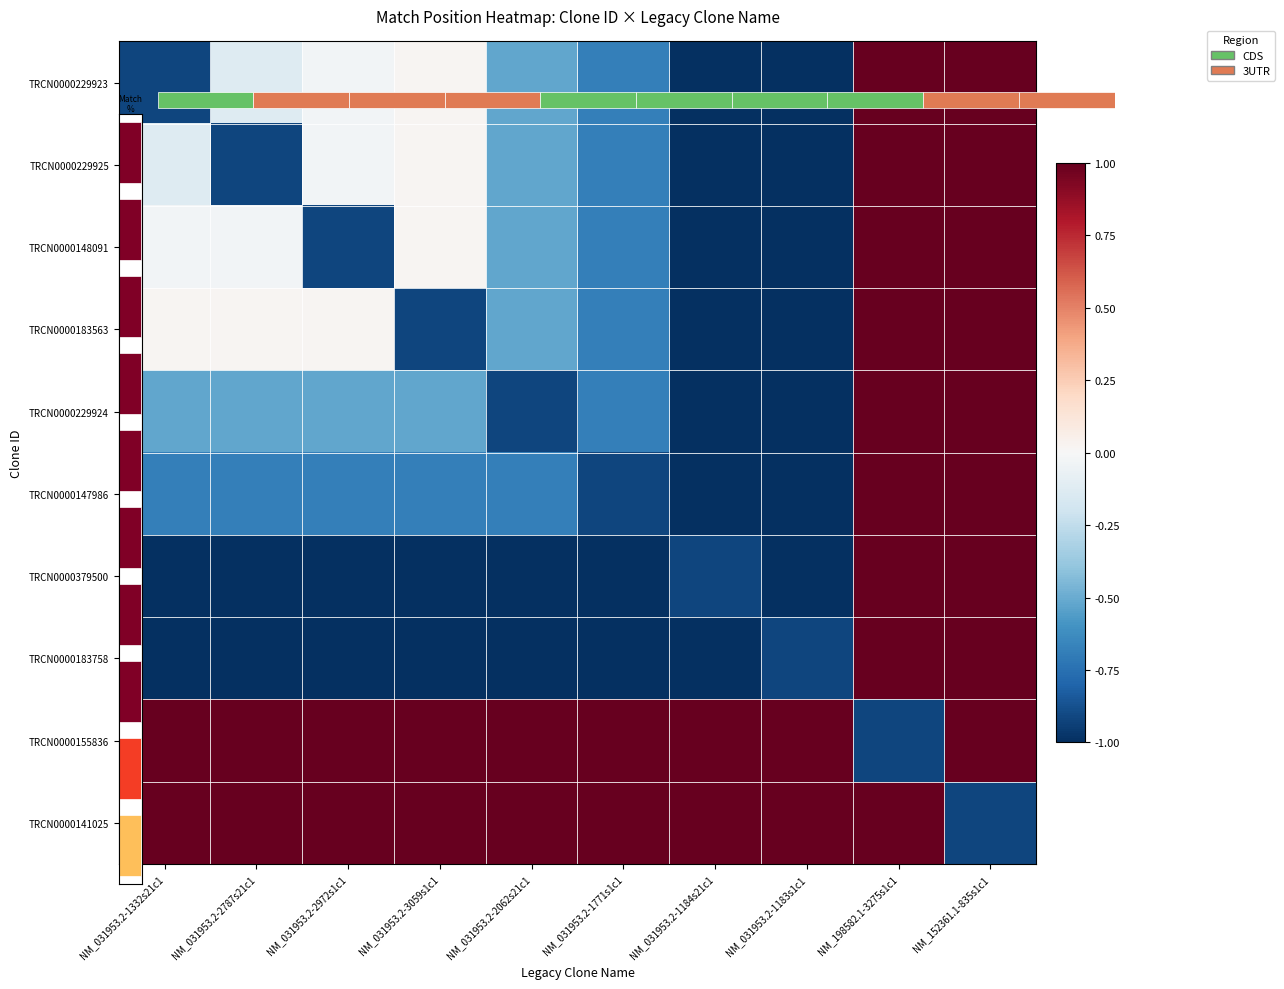

What is the sum of all TRCN0000229925 values?

-2.3